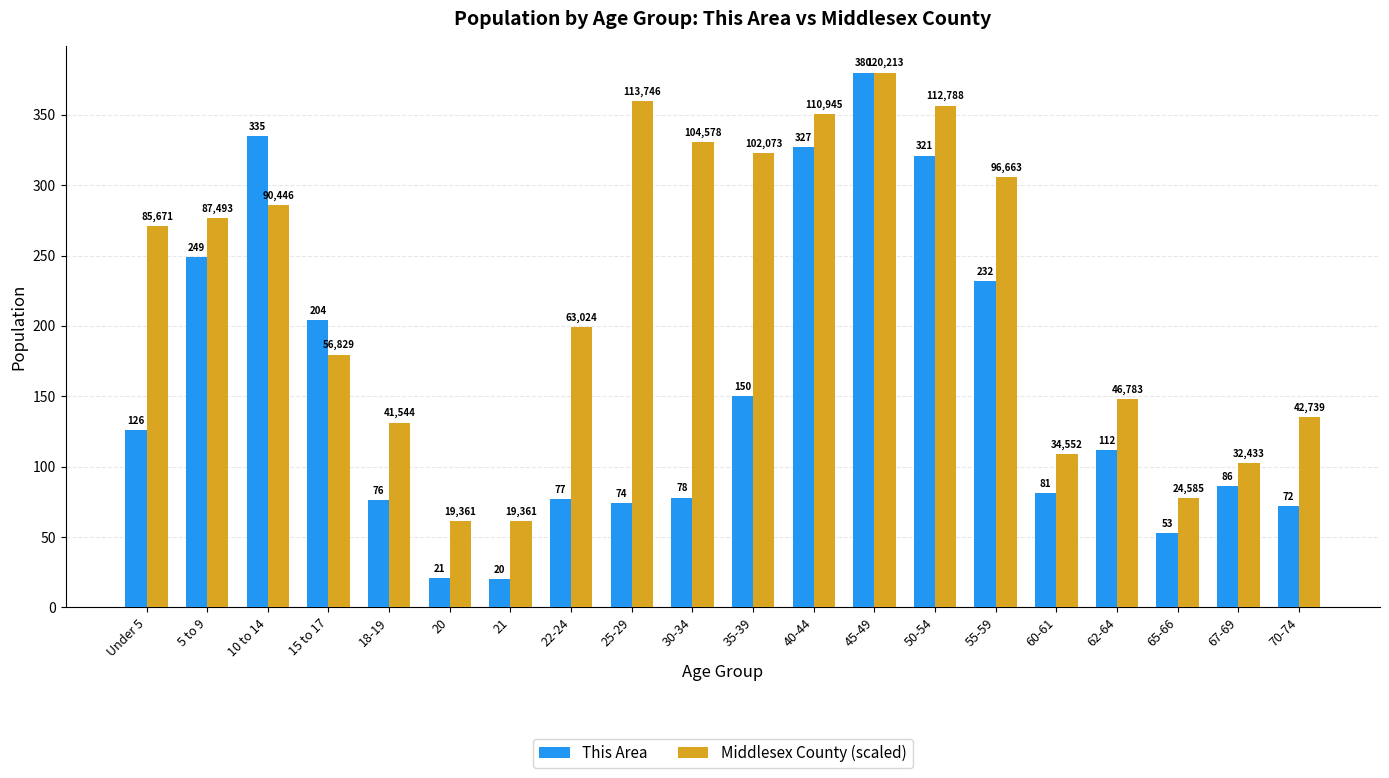

The value of This Area at 25-29 is 74.0. True or false?

True